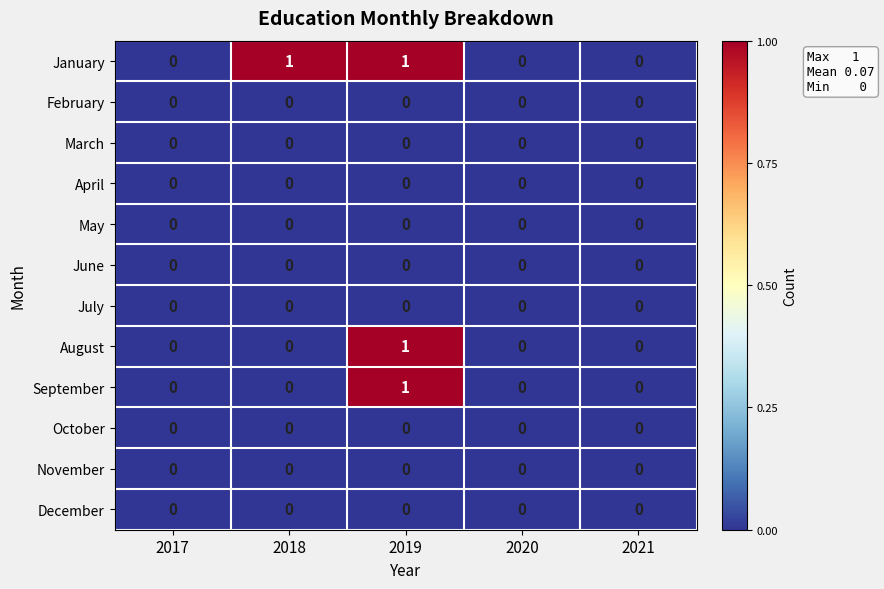

At which category is the sum across all series the highest?

2019